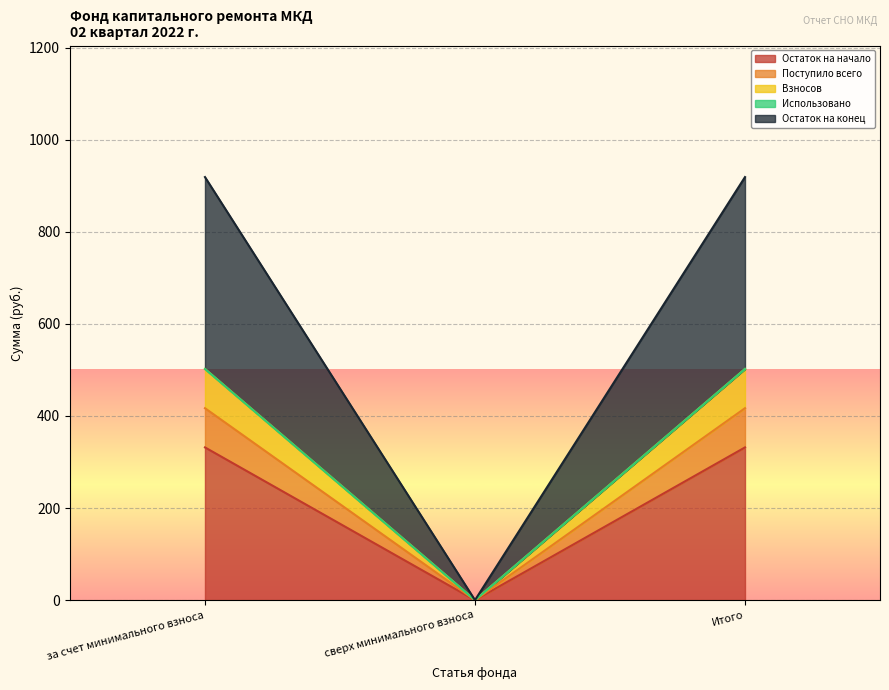

How many lines are shown in the chart?

5